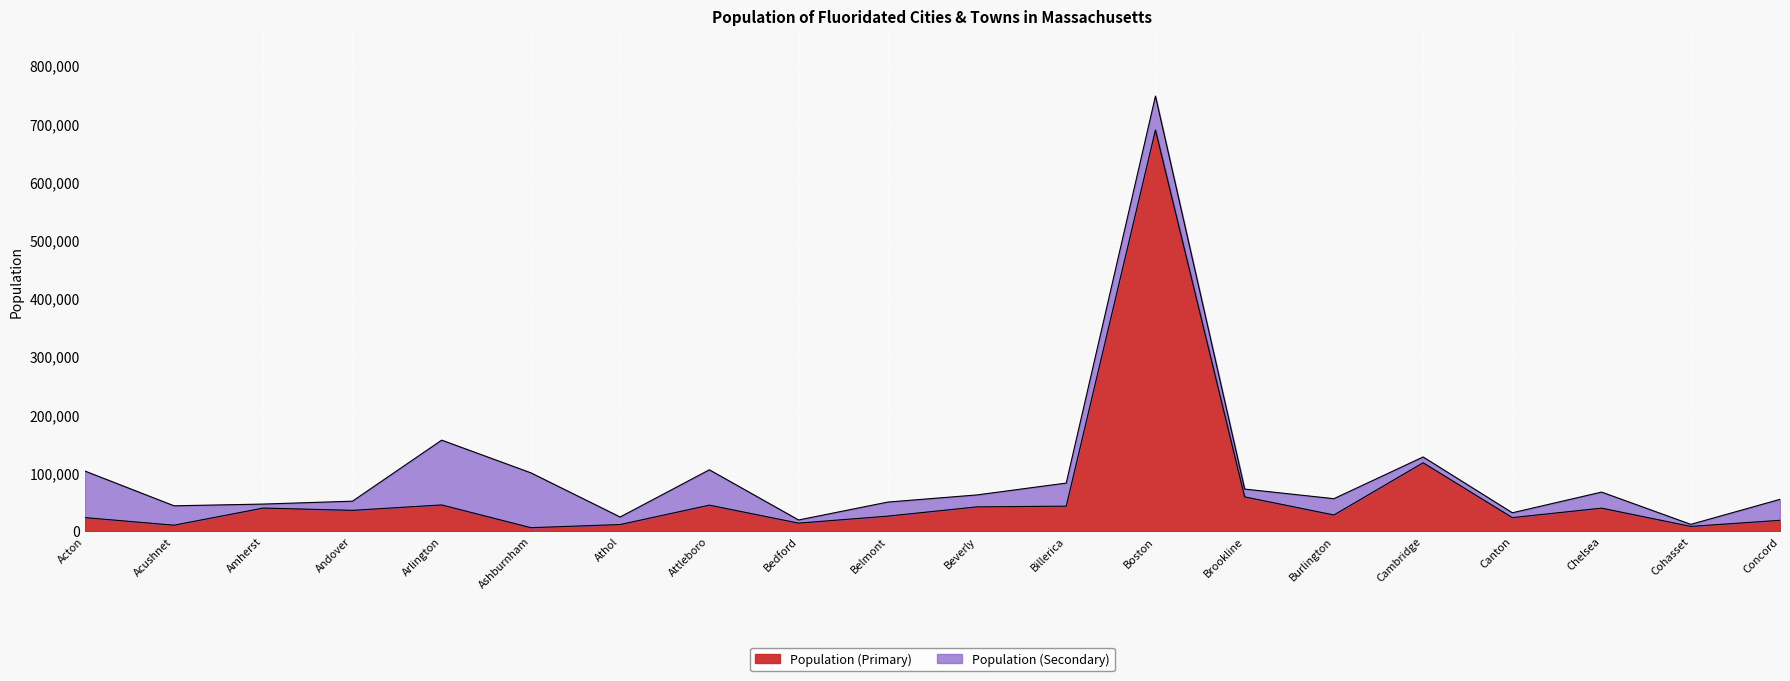

What is the ratio of the value at Cohasset to the value at Billerica?

0.2